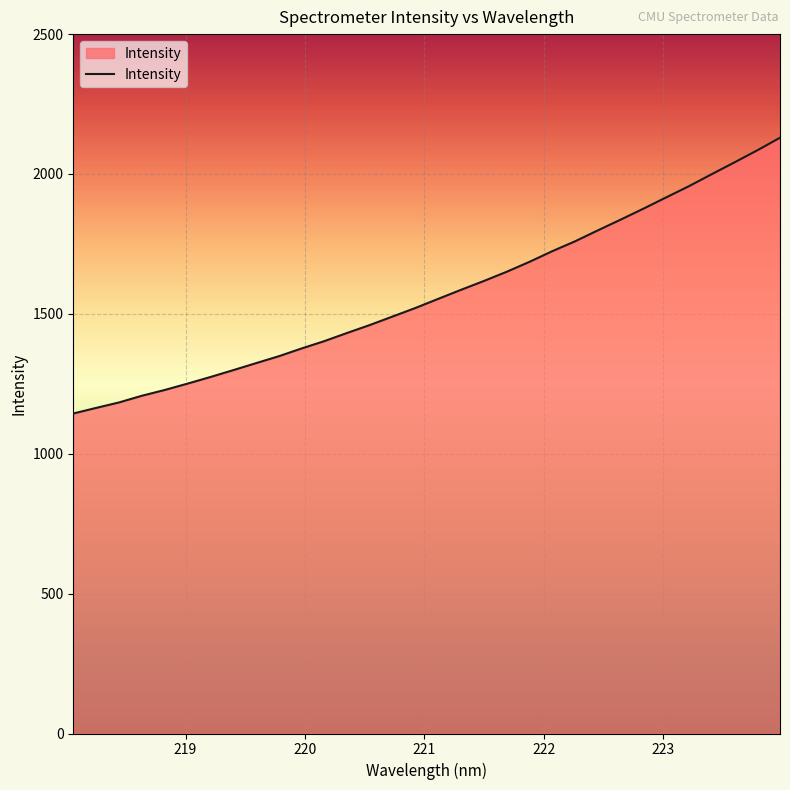

What is the minimum value shown in the chart?

1143.8